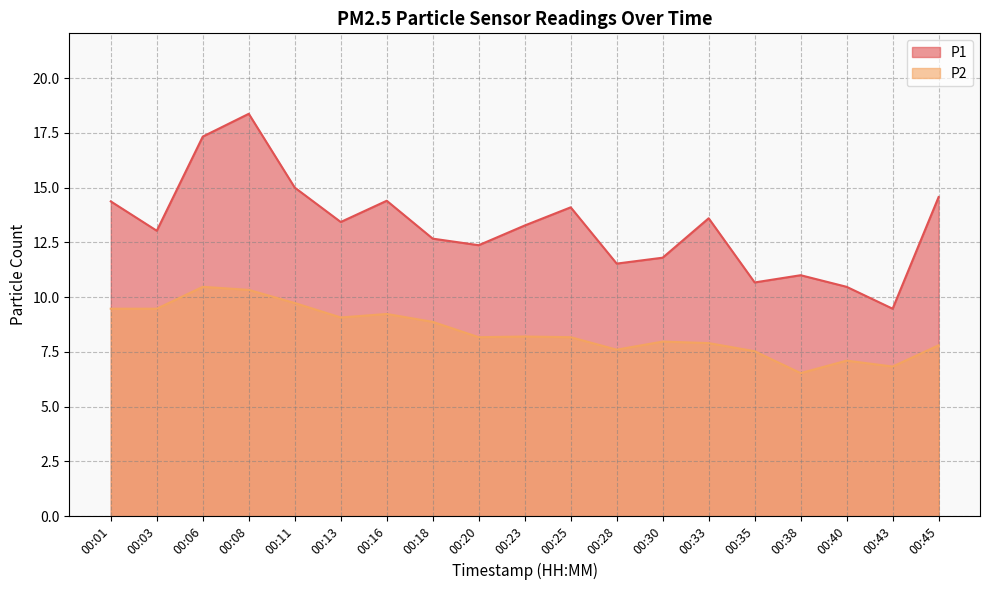

What is the highest value of the P1 series?

18.4